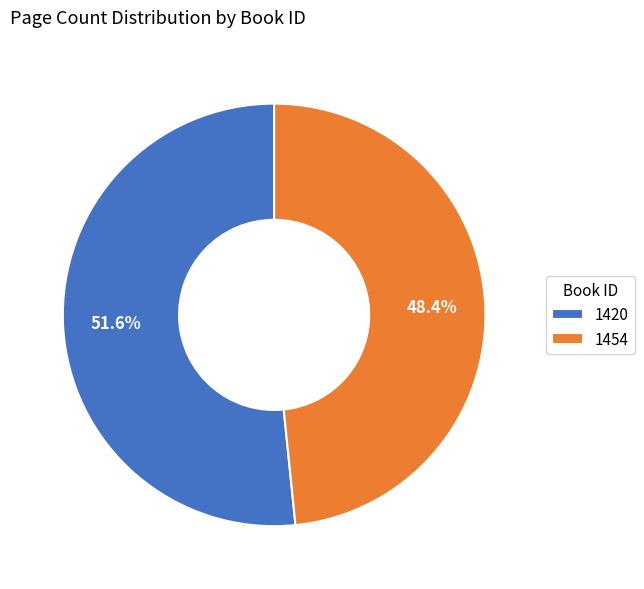

To the nearest percent, what is the difference between the largest and smallest slice percentages?

3%